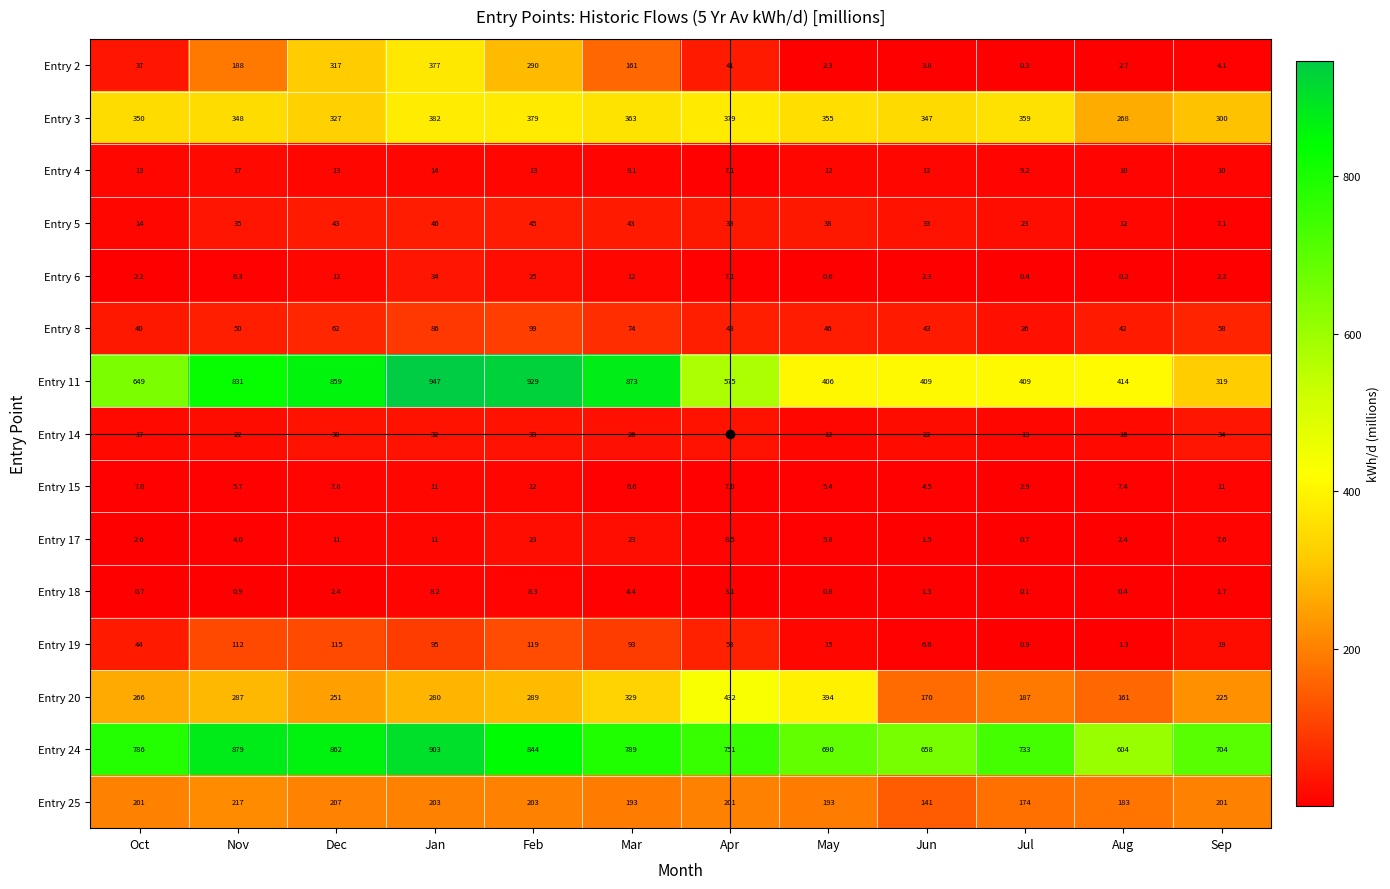

At which category does the chart reach its minimum across all series?

Jul